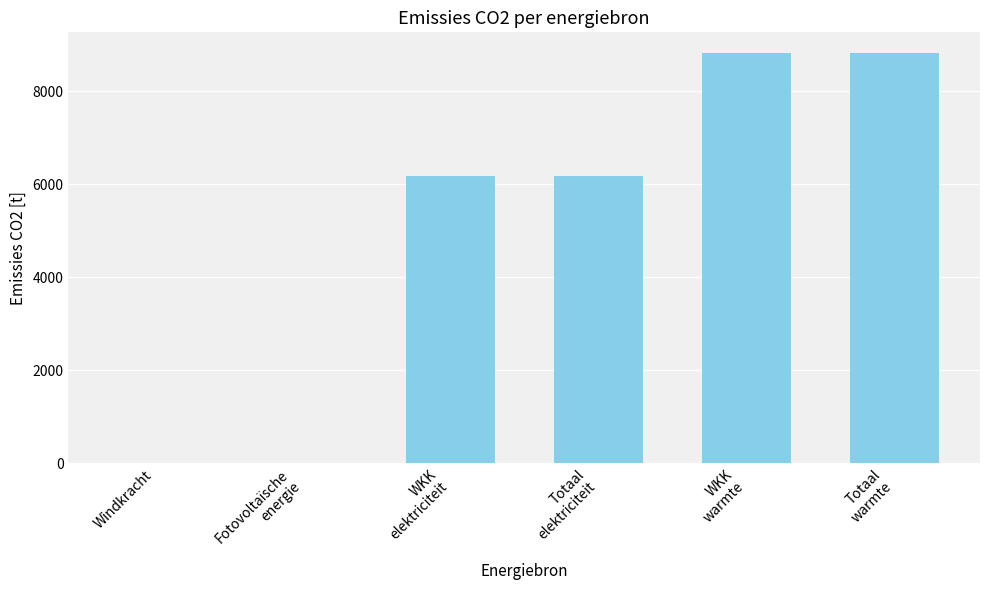

Count the number of values greater than 6174.

4